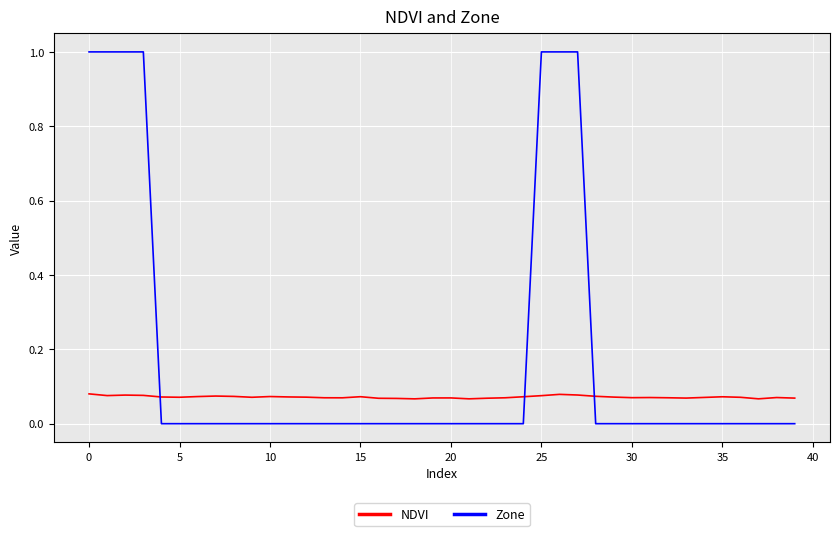

How many intersections are there between NDVI and Zone?

3